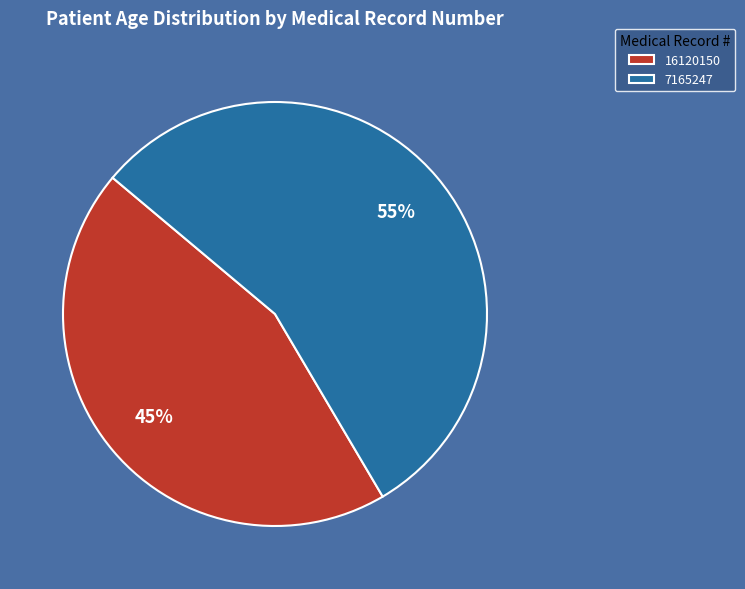

Approximately how many times larger is the value at 16120150 compared to 7165247?

0.8